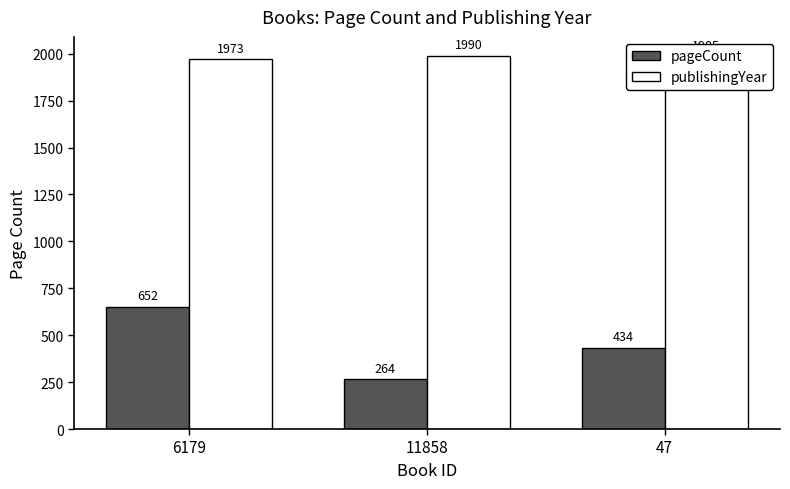

Reading left to right, extract all data points from this chart.

pageCount: 6179=652	11858=264	47=434
publishingYear: 6179=1973	11858=1990	47=1985